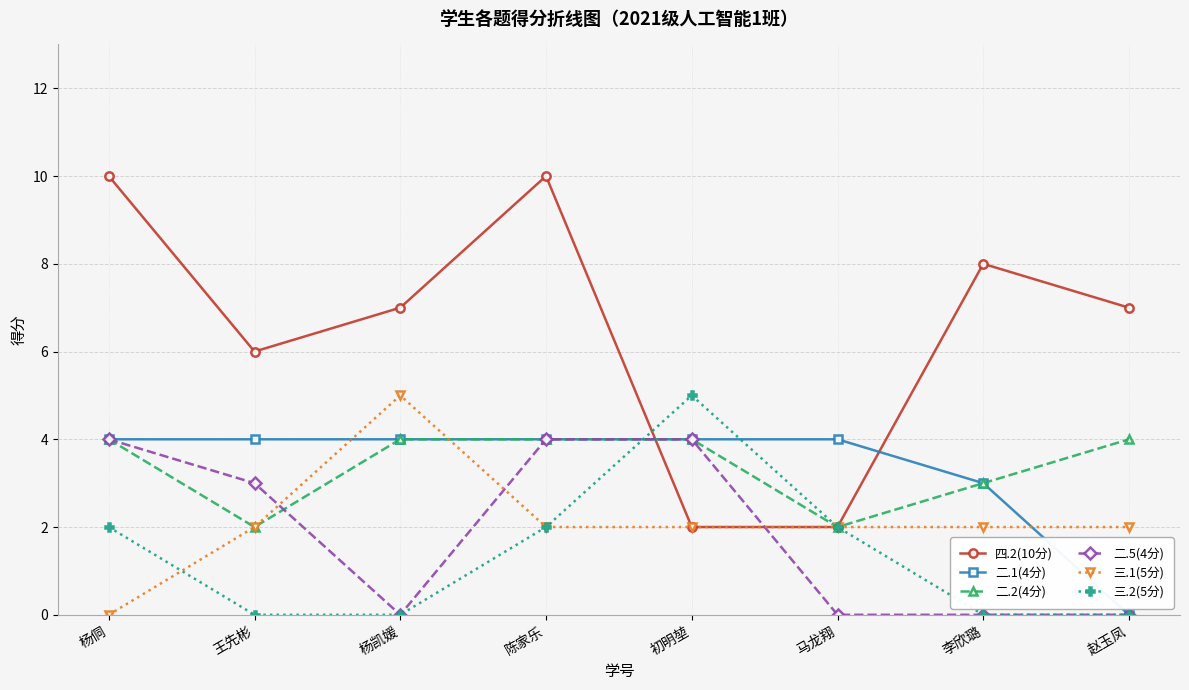

Which series has the widest spread of values?

四.2(10分)